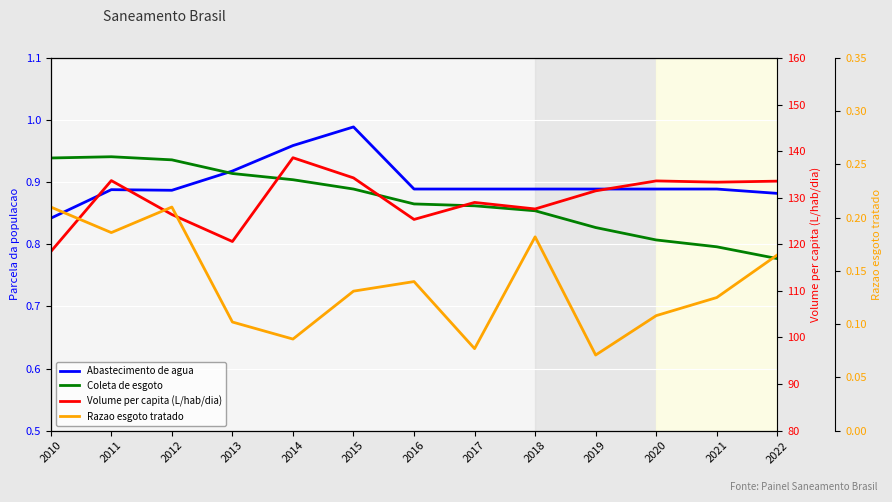

Reading left to right, list all the values displayed in this chart.

Abastecimento de agua: 0.8	0.9	0.9	0.9	1.0	1.0	0.9	0.9	0.9	0.9	0.9	0.9	0.9
Coleta de esgoto: 0.9	0.9	0.9	0.9	0.9	0.9	0.9	0.9	0.9	0.8	0.8	0.8	0.8
Volume per capita (L/hab/dia): 118.4	133.7	126.4	120.6	138.6	134.3	125.3	129.0	127.6	131.5	133.6	133.3	133.6
Razao esgoto tratado: 0.2	0.2	0.2	0.1	0.1	0.1	0.1	0.1	0.2	0.1	0.1	0.1	0.2